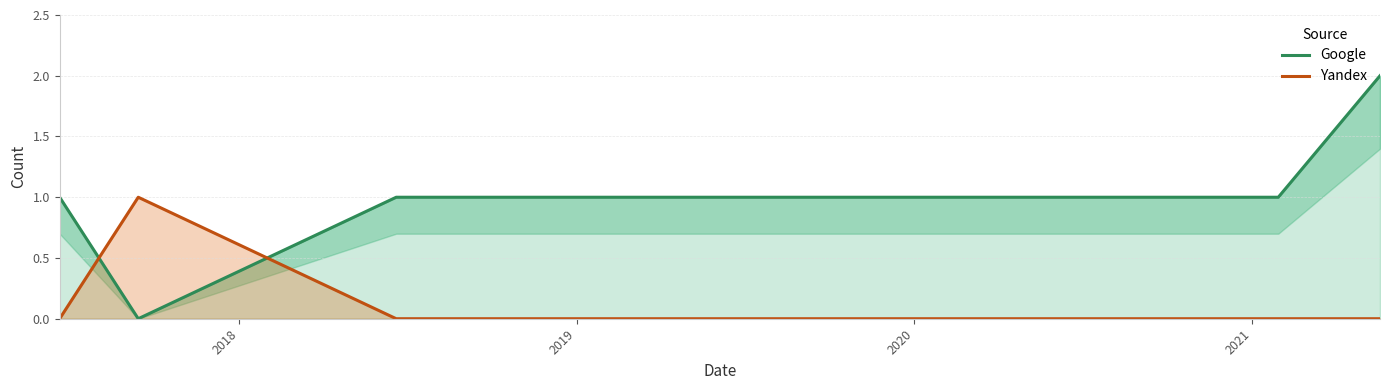

Where is the first local minimum for Google?

2018